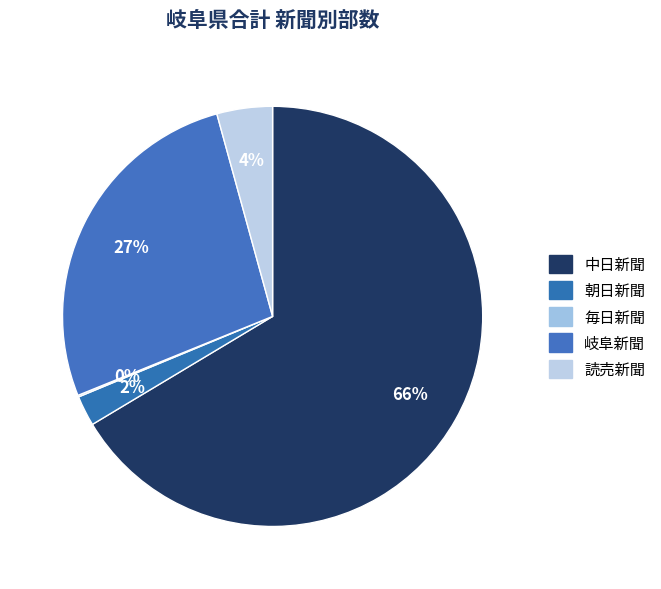

Rank the categories by value from lowest to highest.

毎日新聞, 朝日新聞, 読売新聞, 岐阜新聞, 中日新聞